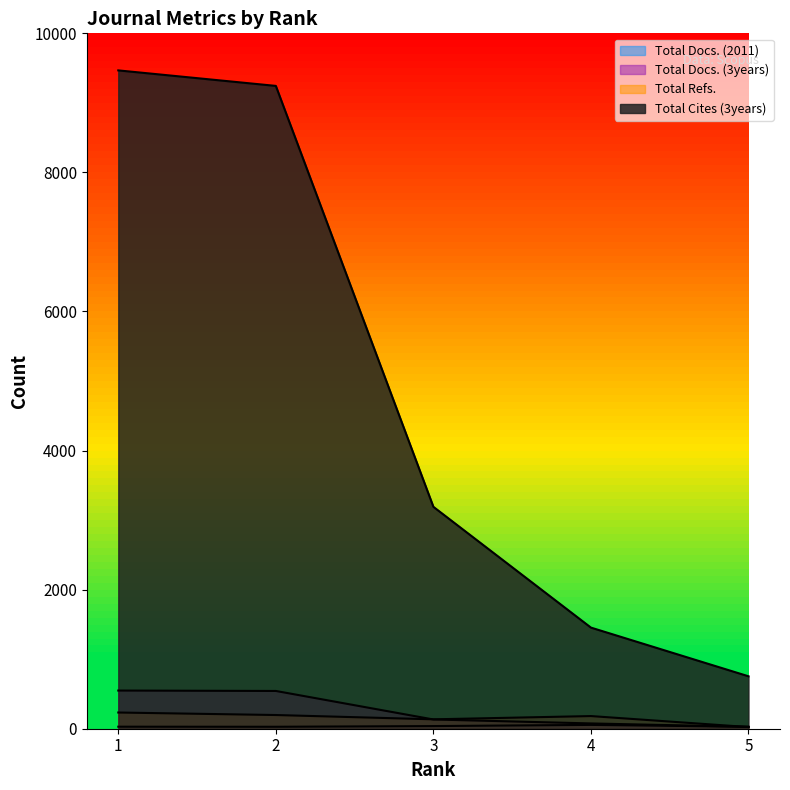

At which label does Total Docs. (2011) first exceed 29?

3